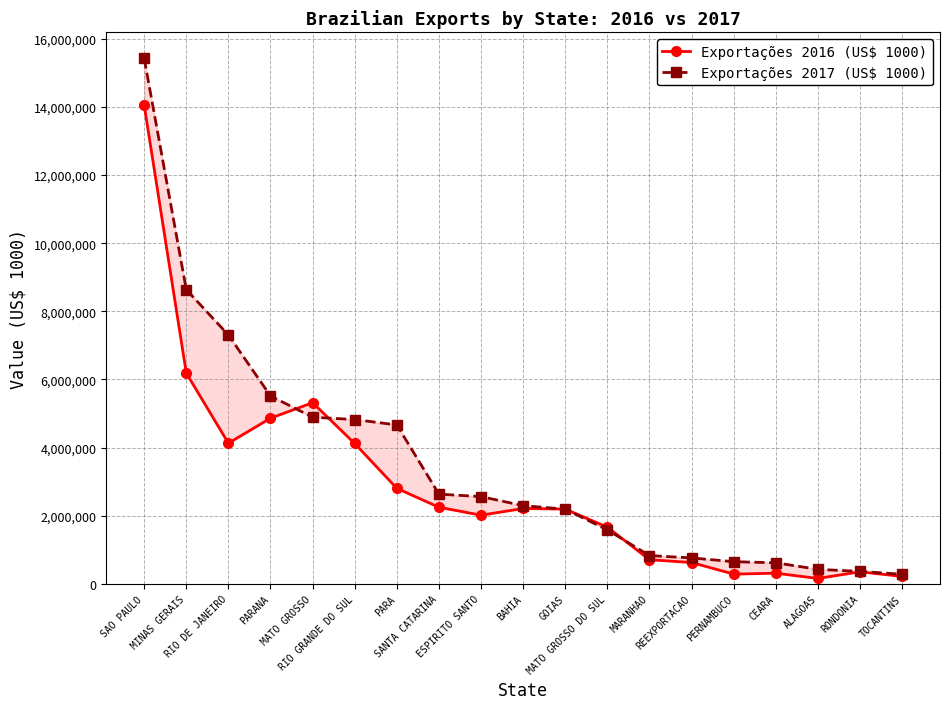

What is the difference between the Exportações 2016 (US$ 1000) values at GOIAS and RIO DE JANEIRO?

1933362.2